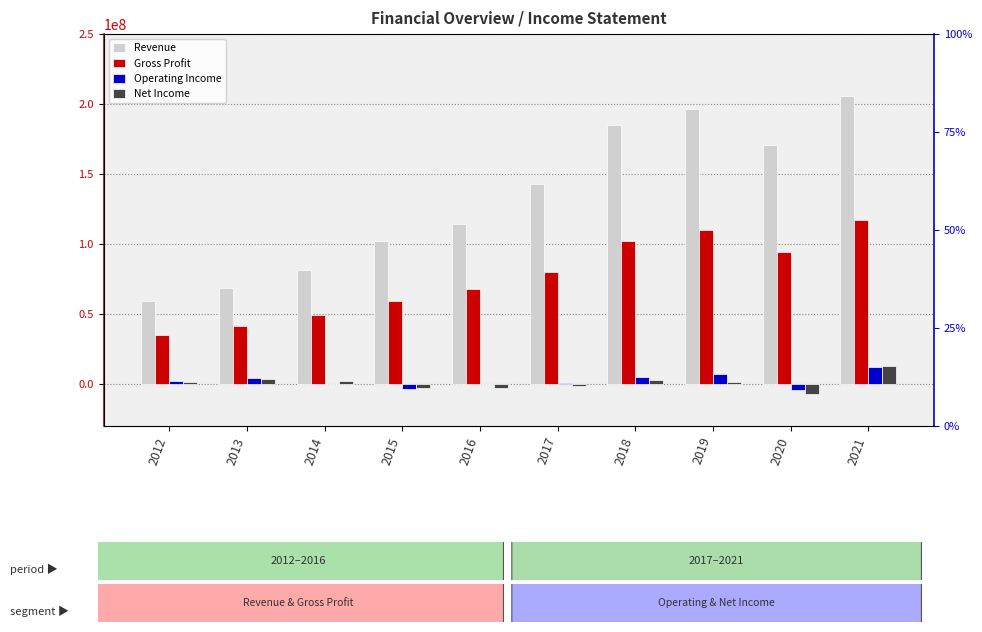

What is the average value of the Revenue series?

132556900